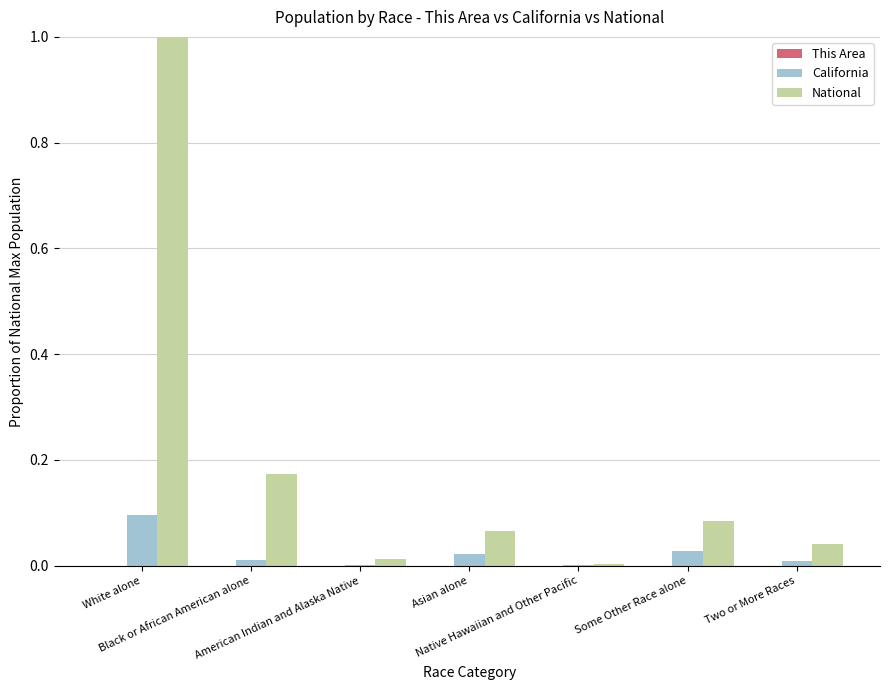

What is the greatest value displayed?

1.0